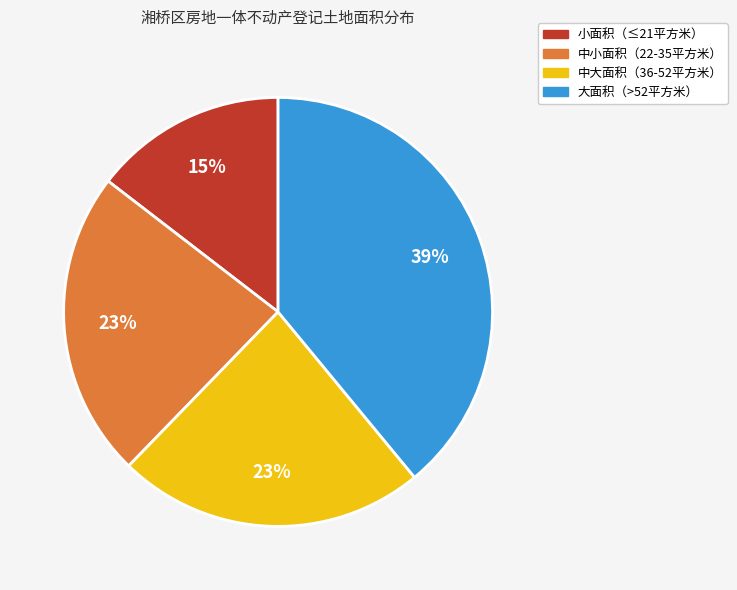

Does any single category account for the majority?

No